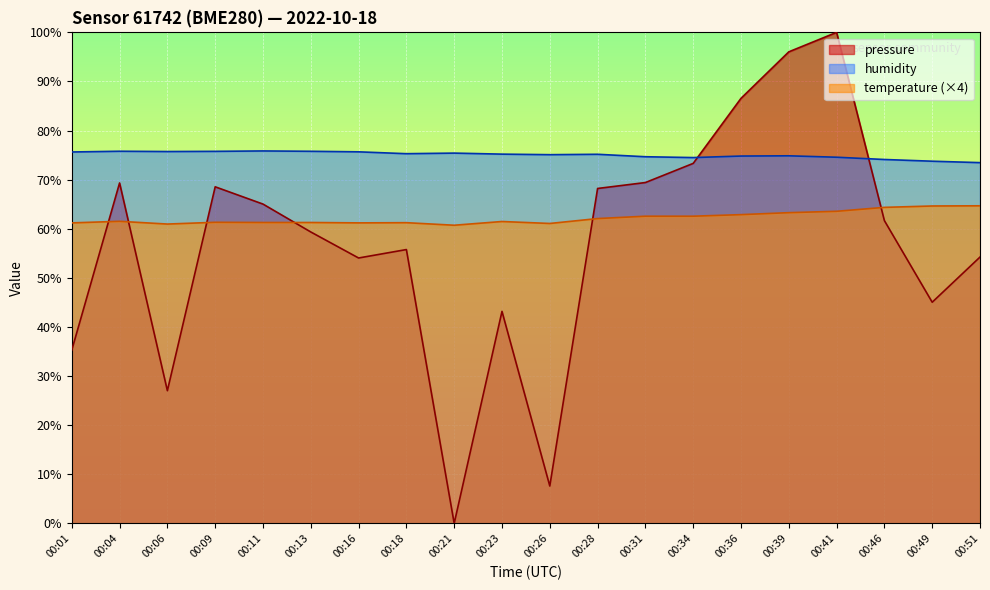

Reading left to right, transcribe all the data shown in this chart.

temperature: 61.2	61.5	61.0	61.3	61.3	61.3	61.2	61.2	60.7	61.5	61.1	62.1	62.6	62.6	62.9	63.3	63.6	64.4	64.6	64.7
humidity: 75.6	75.8	75.7	75.8	75.8	75.8	75.7	75.3	75.4	75.2	75.1	75.2	74.7	74.5	74.8	74.9	74.6	74.1	73.8	73.5
pressure_norm: 35.3	69.3	27.0	68.5	65.0	59.3	54.0	55.8	0.0	43.2	7.6	68.2	69.4	73.3	86.6	96.0	100.0	61.7	45.0	54.2